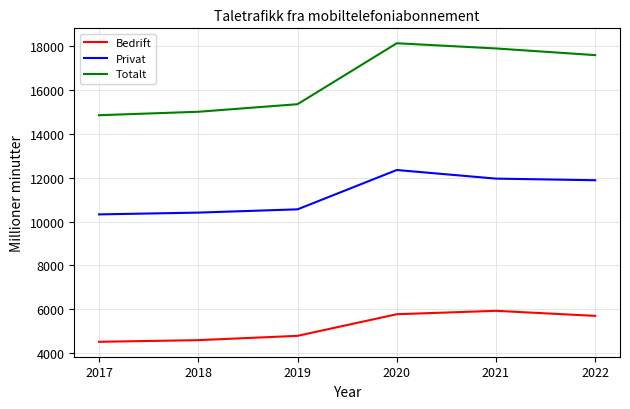

Is it true that Bedrift equals 1685.4 at 2017?

False